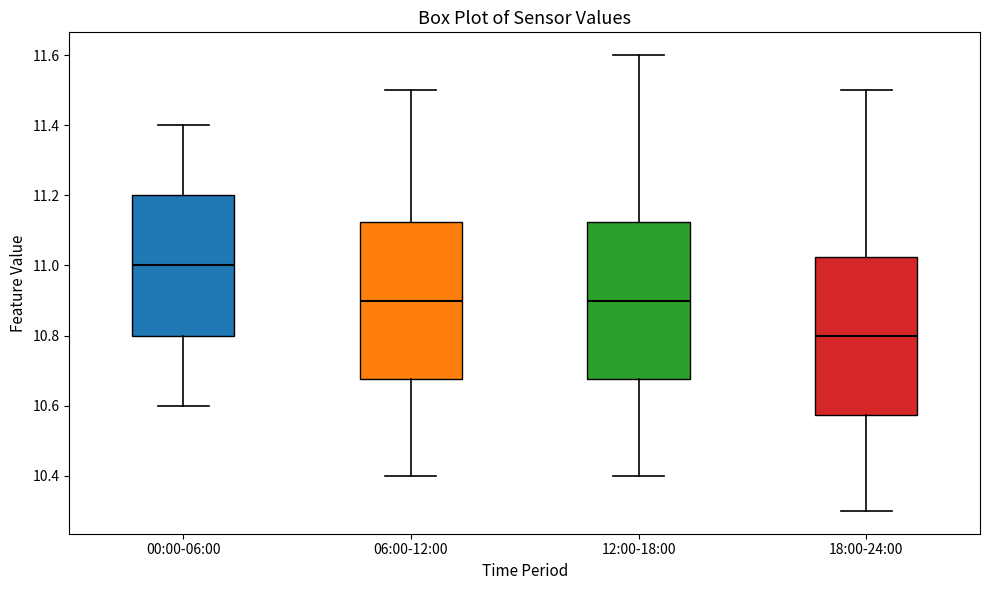

Where does the upper whisker of the box for 12:00-18:00 end on the y-axis? The values are not printed on the chart, so give them approximately, as read against the axis.

11.60